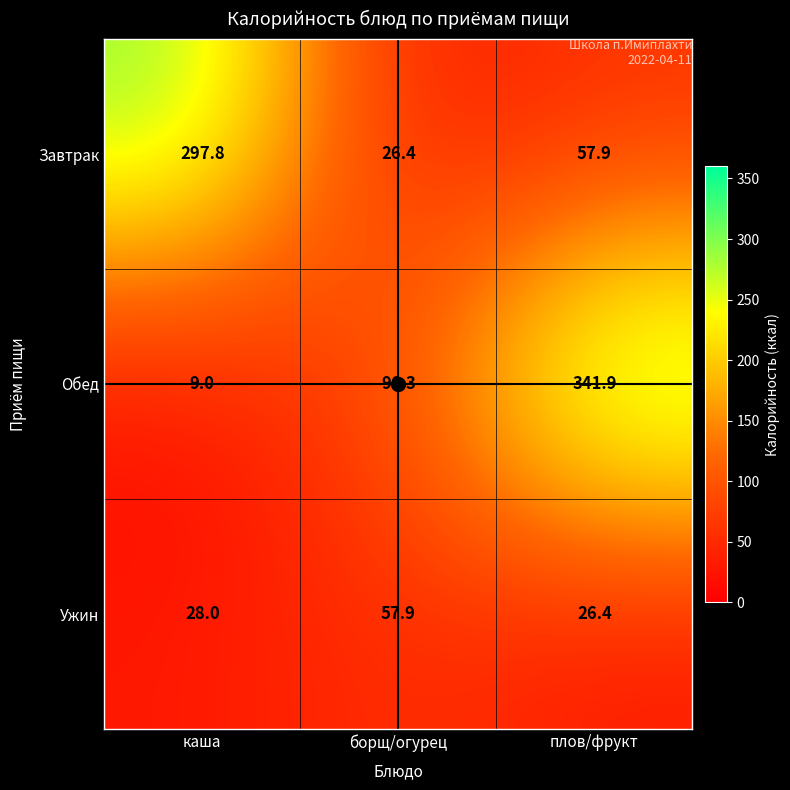

Where does the Завтрак series first go above 57?

каша